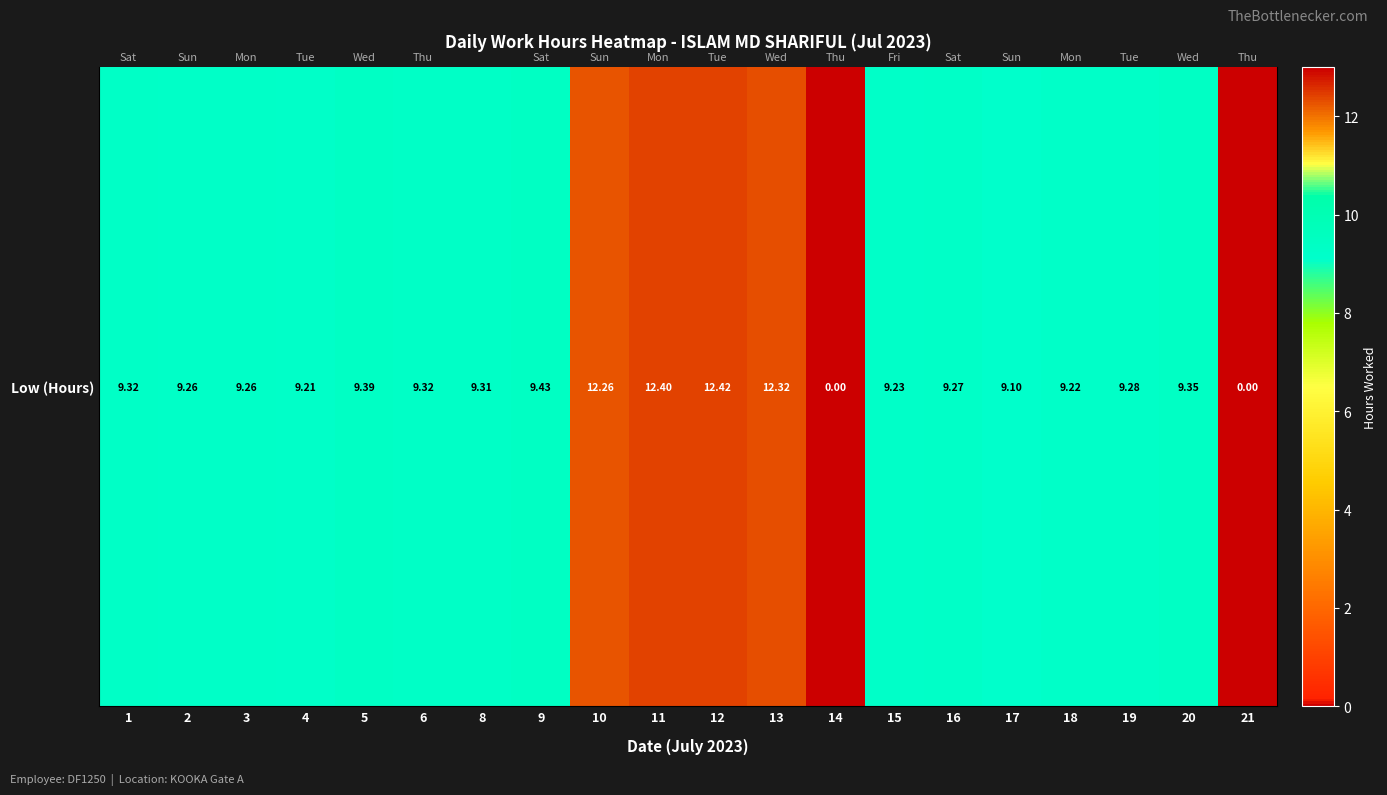

At which category does the chart reach its minimum across all series?

14